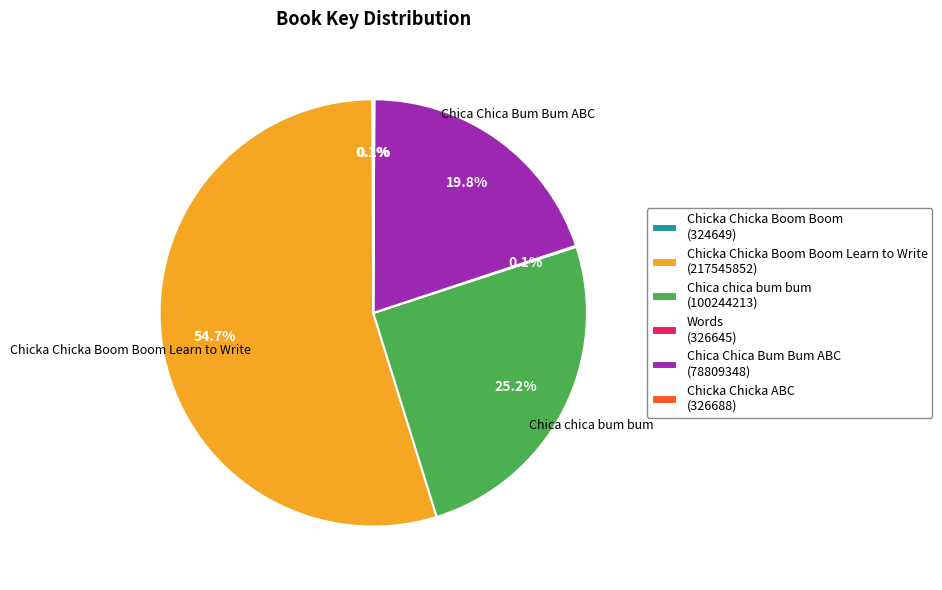

Is Chicka Chicka Boom Boom Learn to Write (217545852) the majority of the pie?

Yes